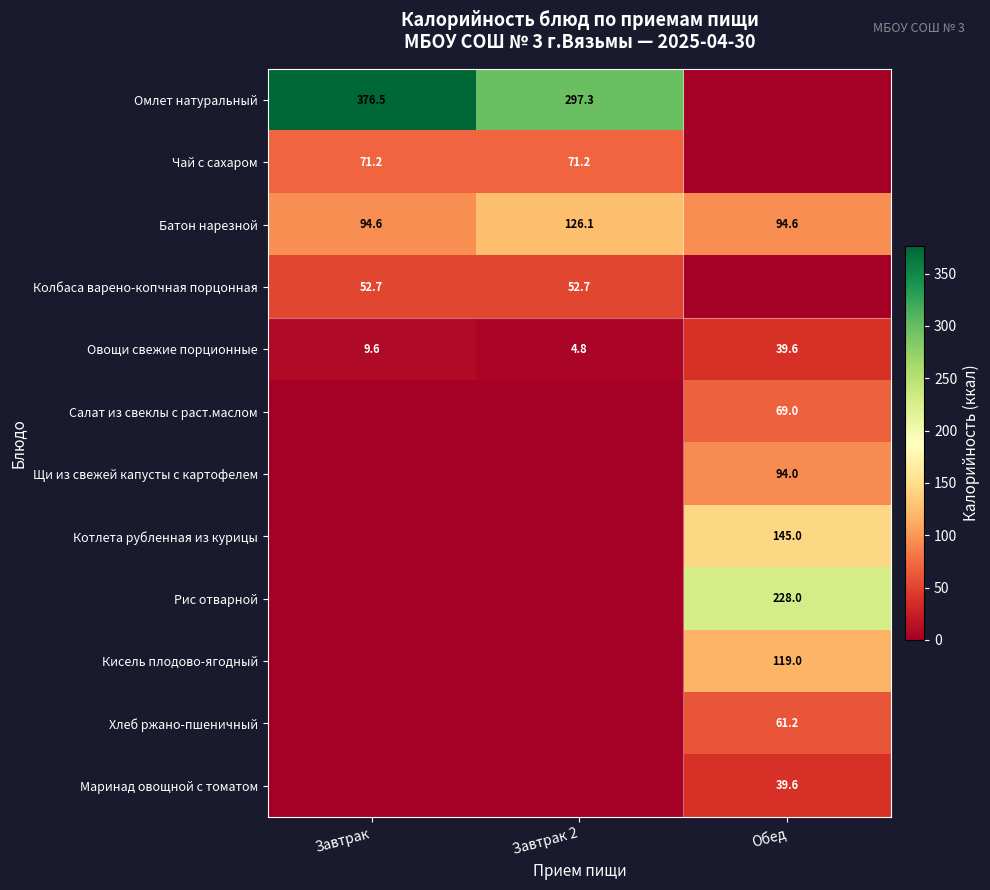

What is the difference between the maximum and minimum values in the Овощи свежие порционные series?

34.8